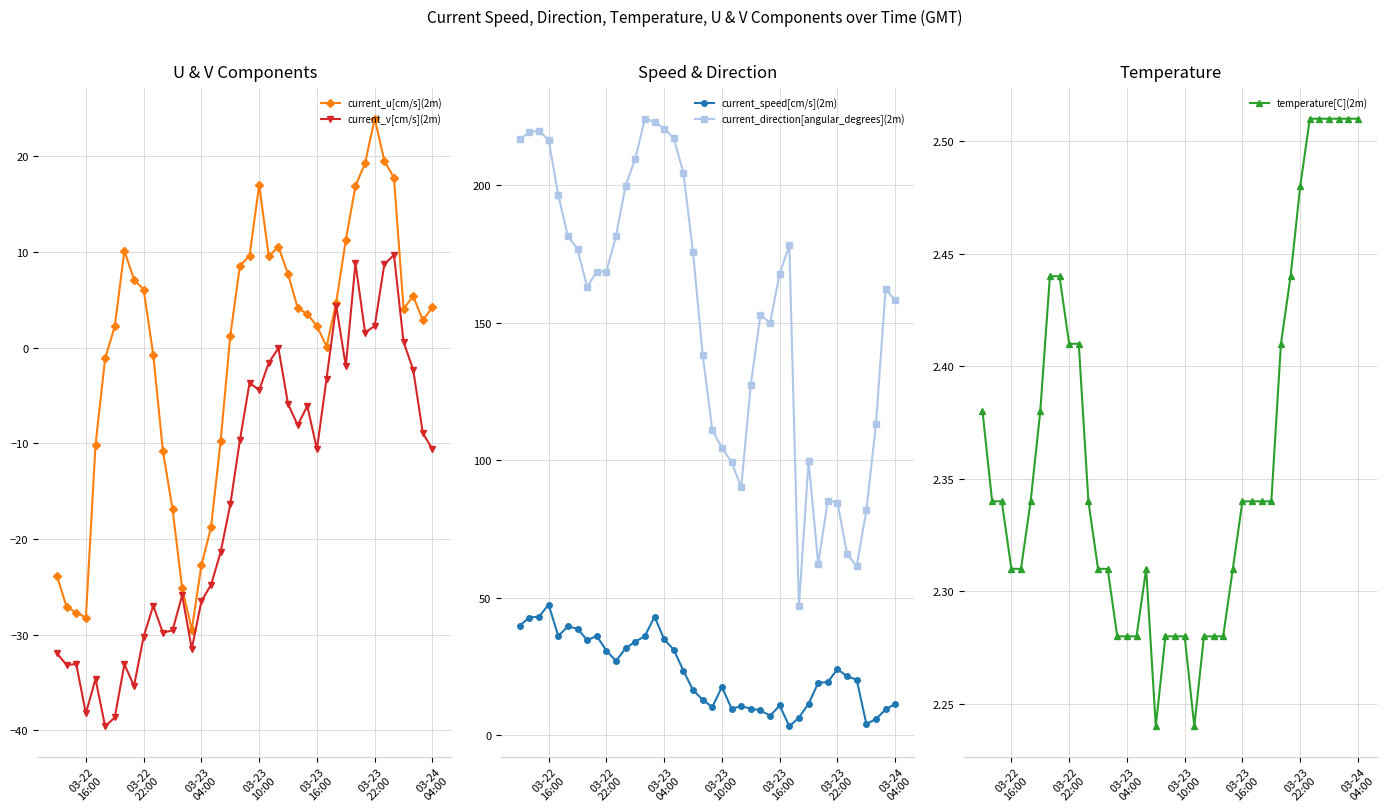

True or false: temperature[C](2m) and current_speed[cm/s](2m) cross at least once.

False